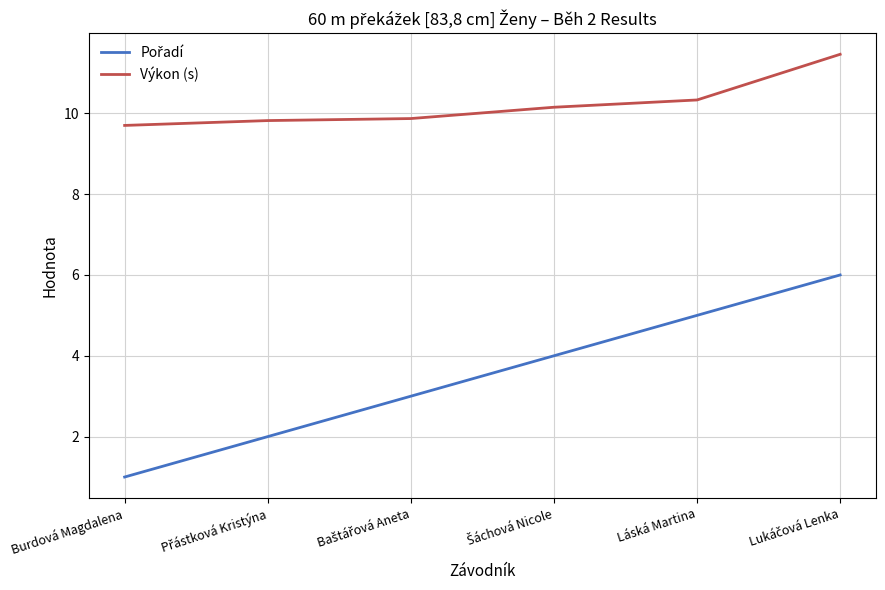

What value does the Výkon (s) series have at Láská Martina?

10.3